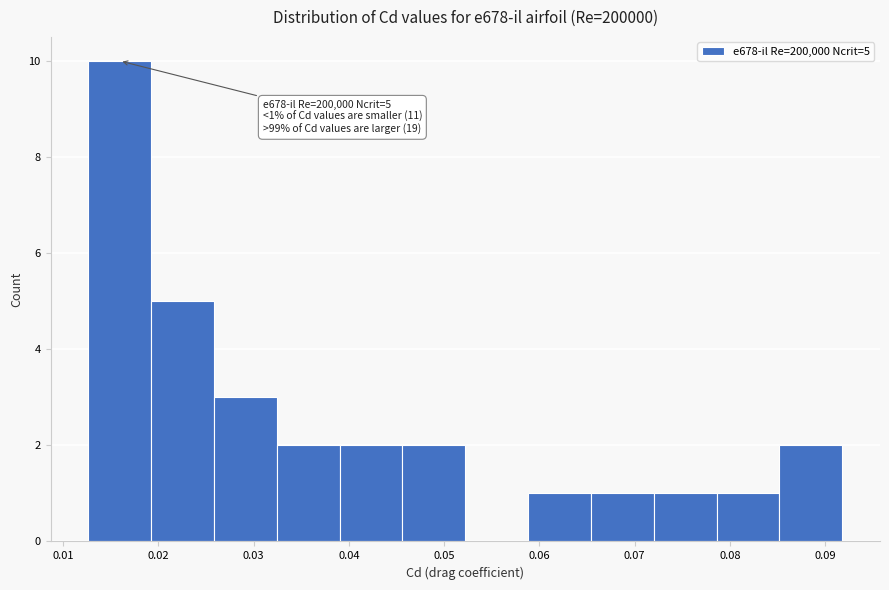

Over which range of the x-axis is the bar tallest?

0.013 to 0.019